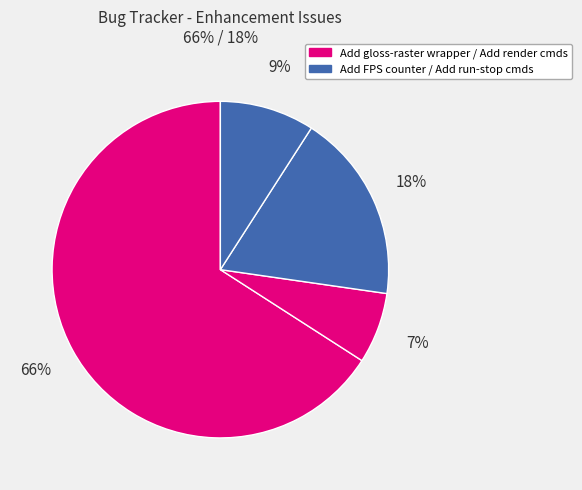

How many slices are in this pie chart?

4